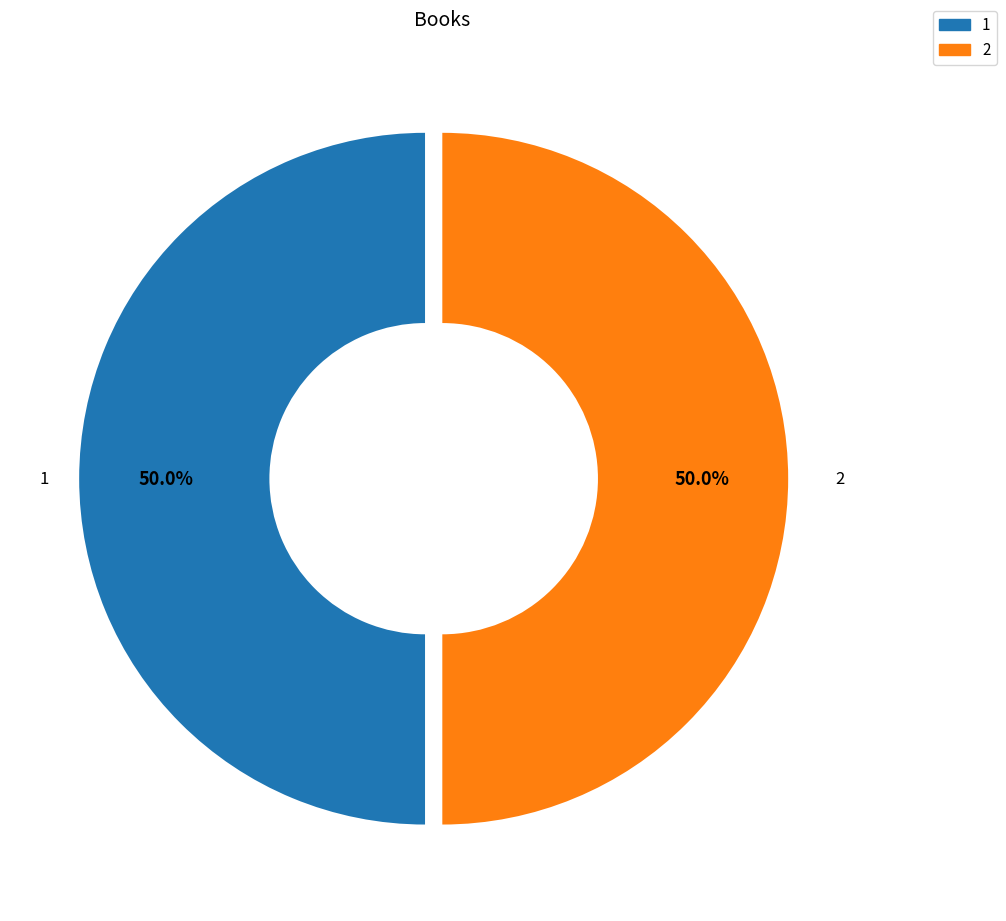

The 2 slice represents 60% of the pie. True or false?

False